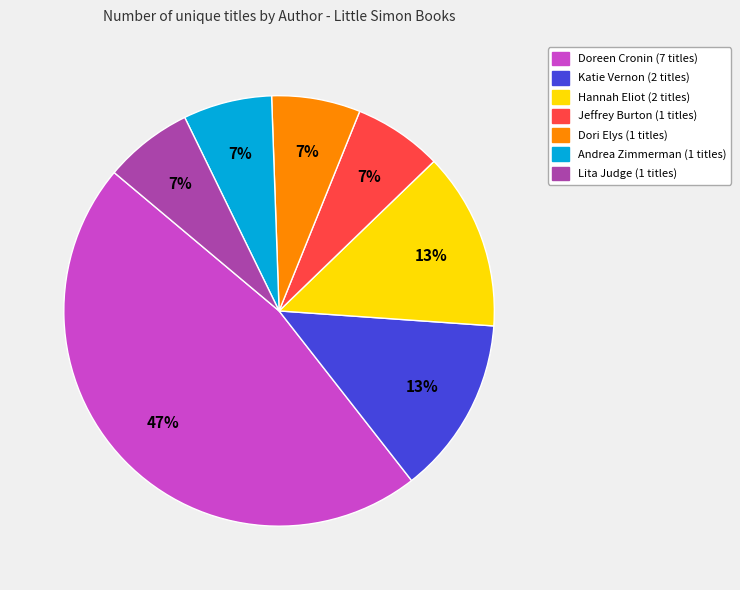

How many segments does this pie chart have?

7